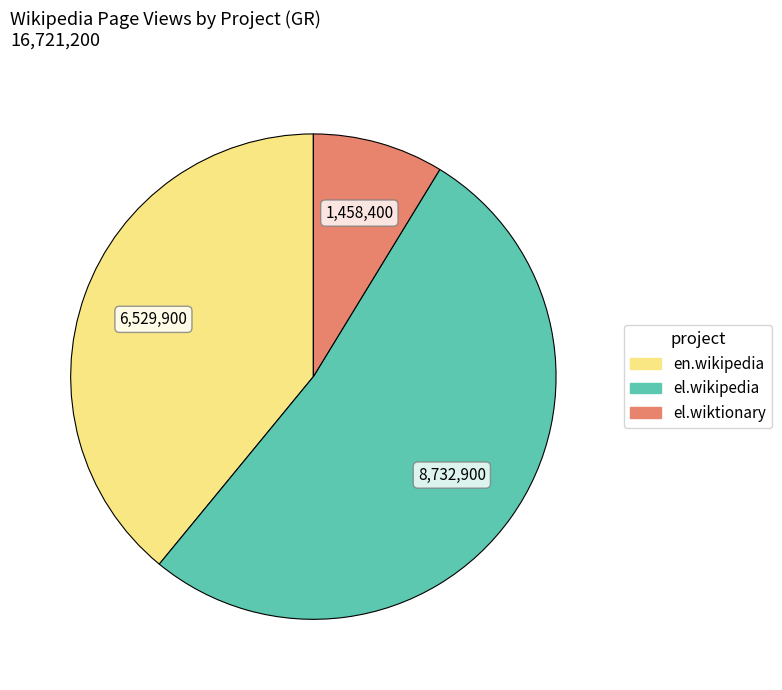

Do en.wikipedia and el.wiktionary together represent more than half of the pie?

No